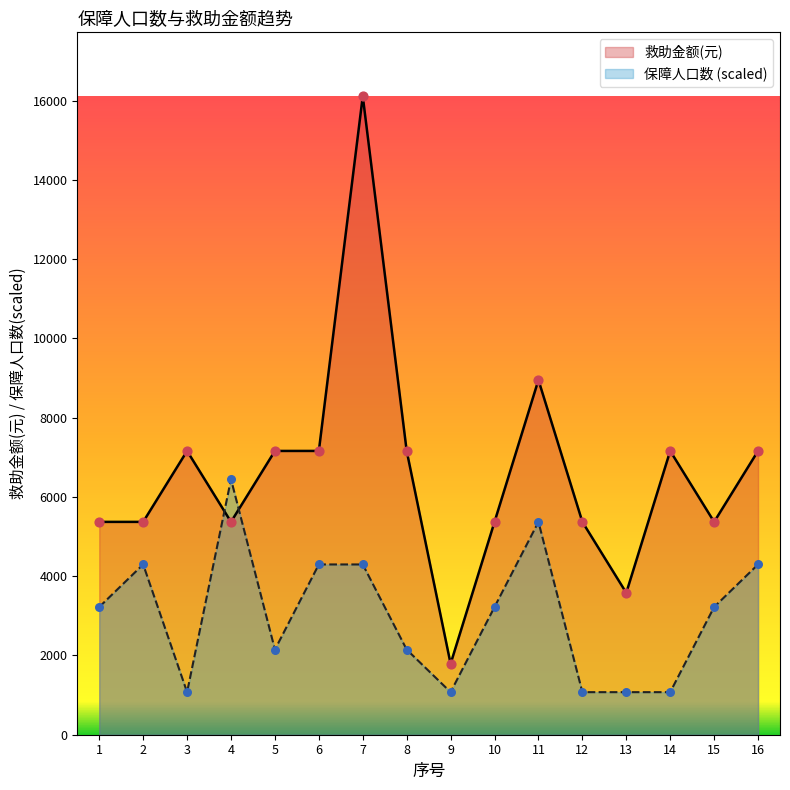

Which series contains the lowest Y value?

保障人口数